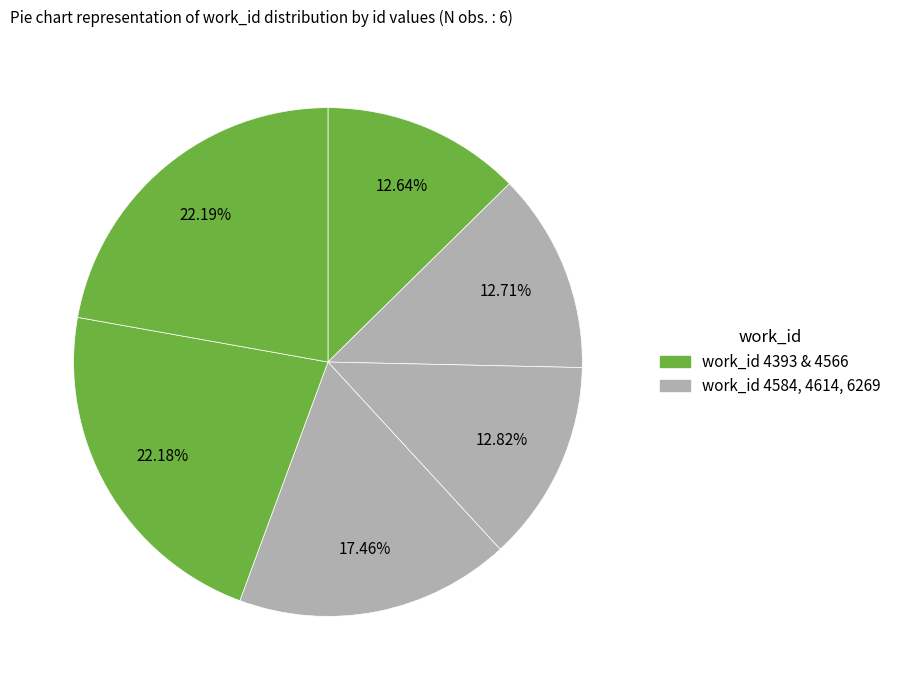

Is there any slice that represents more than half of the pie?

No